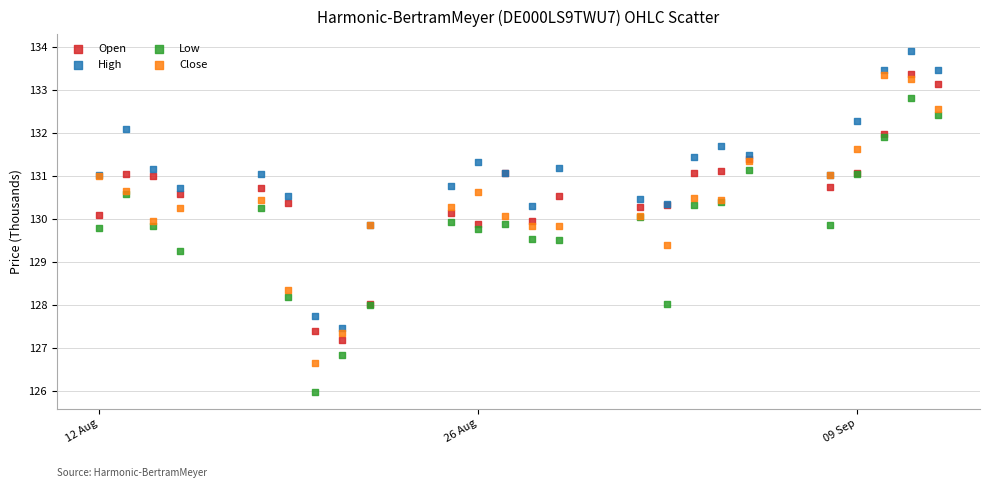

What is the X range (max minus min) for the scatter plot?

31.0